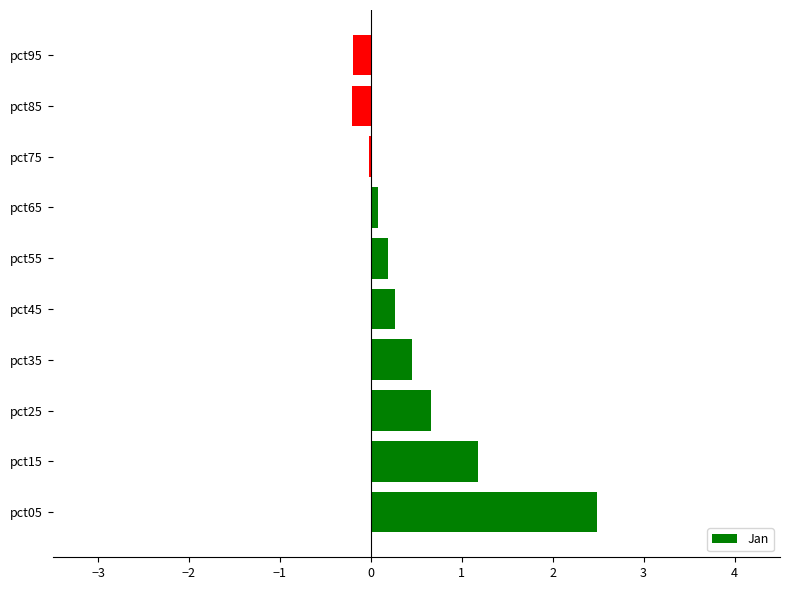

Read the value at pct35.

0.4